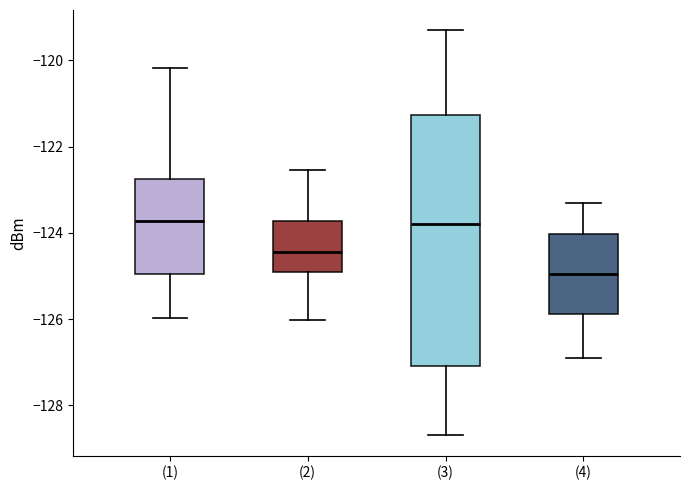

Comparing the boxes themselves (not the whiskers), which one is the tallest?

(3)